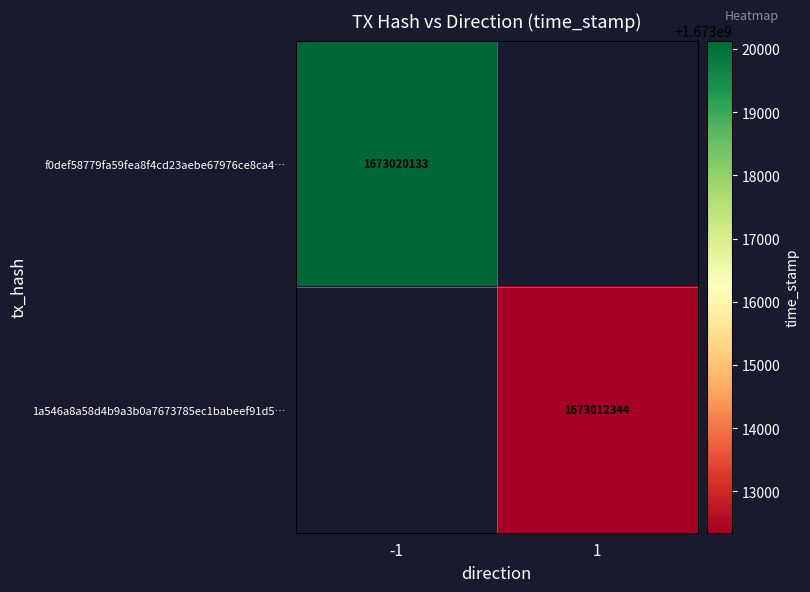

The 1a546a8a58d4b9a3b0a7673785ec1babeef91d5… series shows 1673012344 at 1. True or false?

True